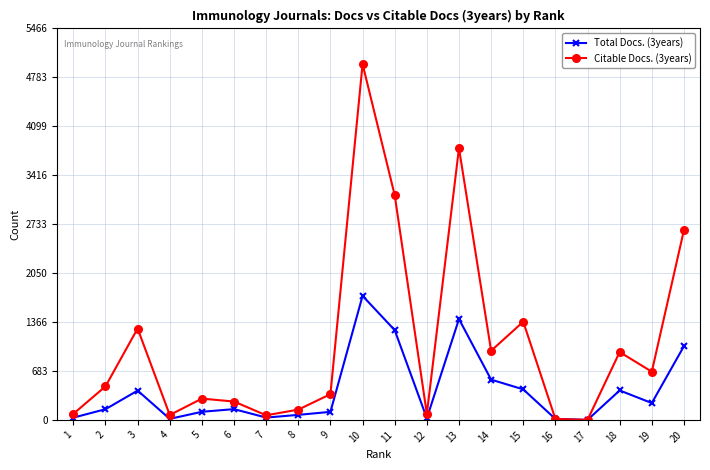

The value of Total Docs. (3years) at 13 is 282. True or false?

False